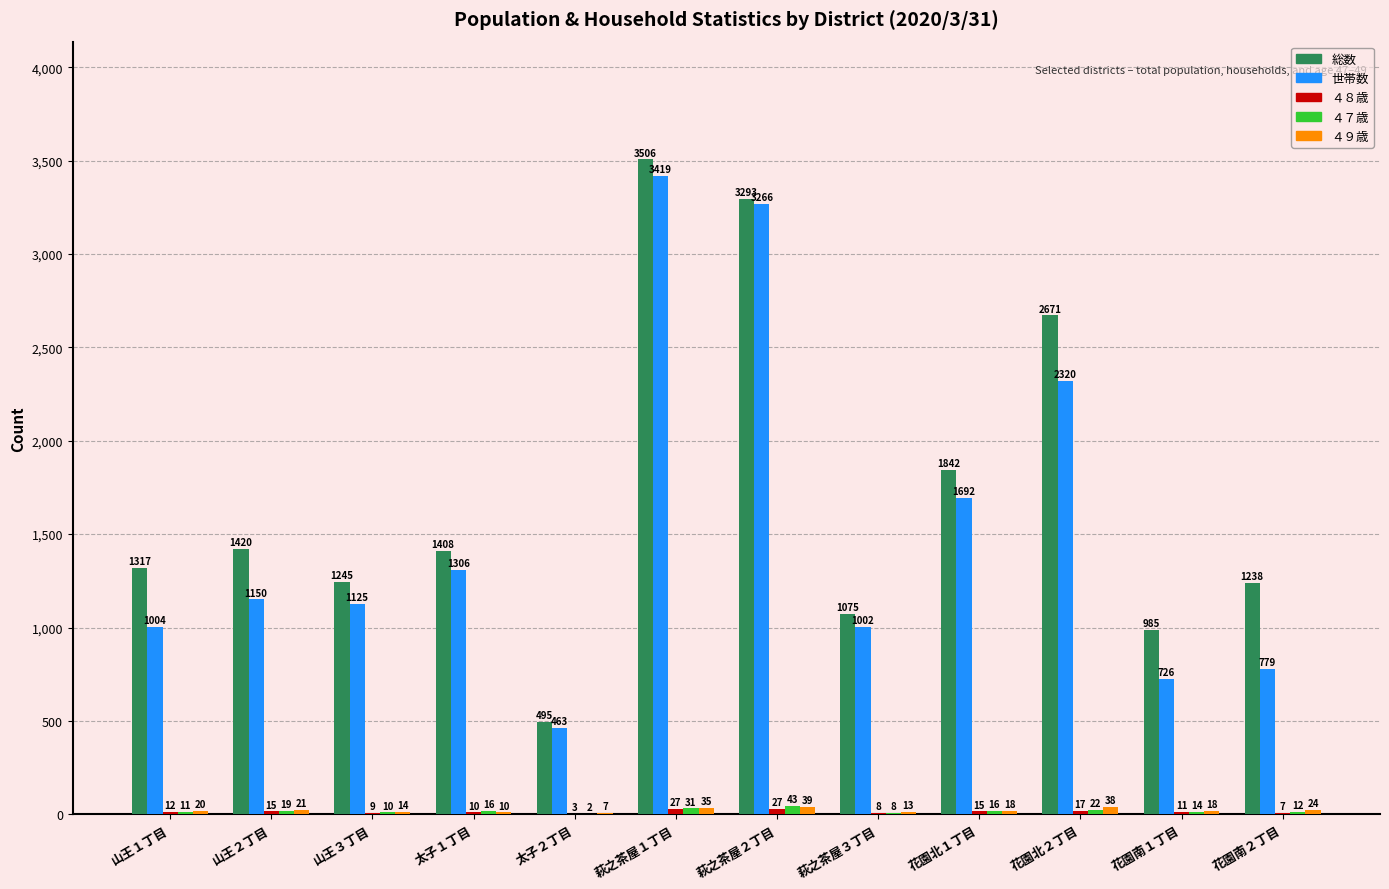

Is it true that 世帯数 equals 347 at 山王２丁目?

False